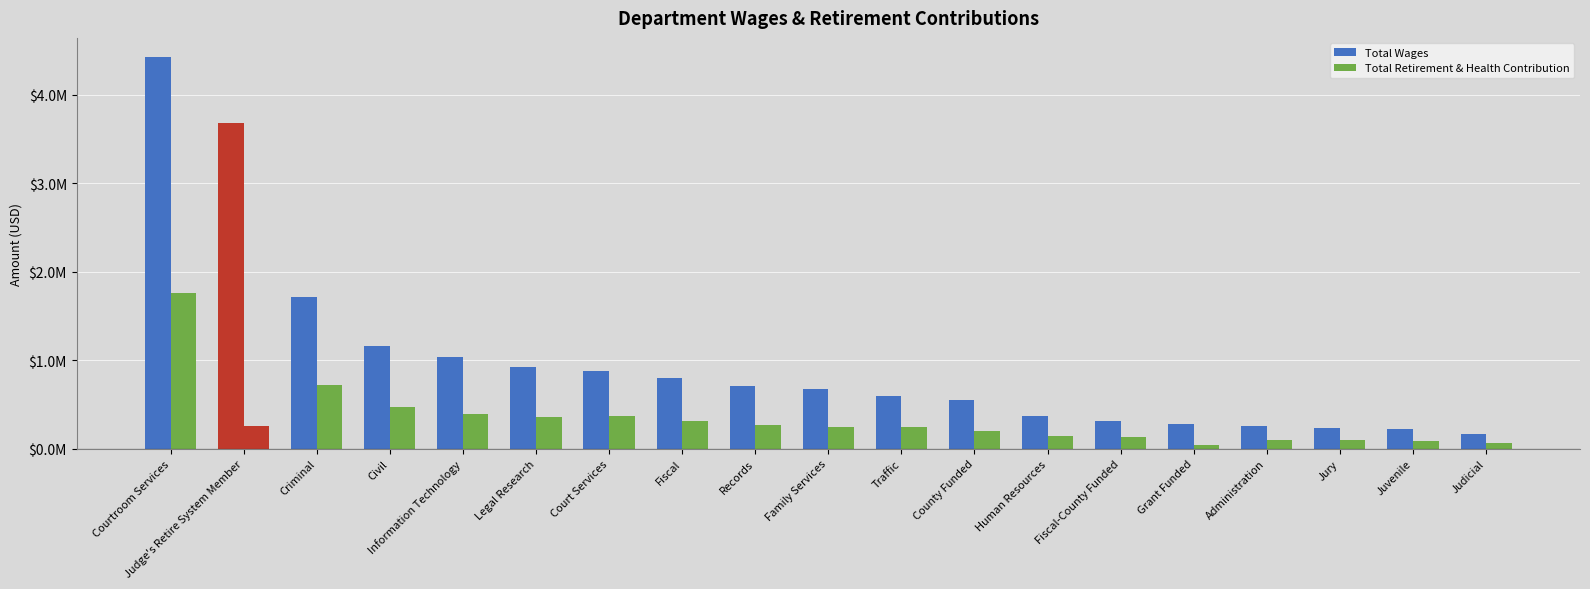

What is the label of the 7th bar from the left?

Court Services